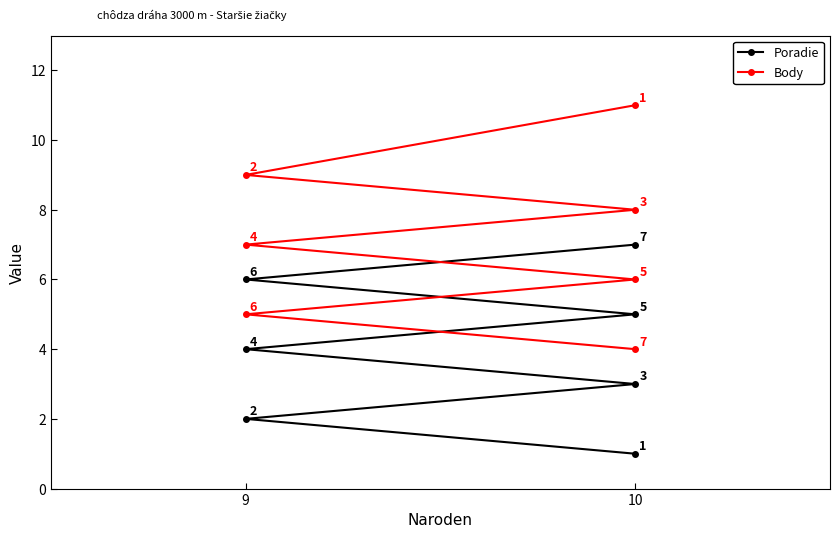

What is the difference between the Body values at 6 and 4?

2